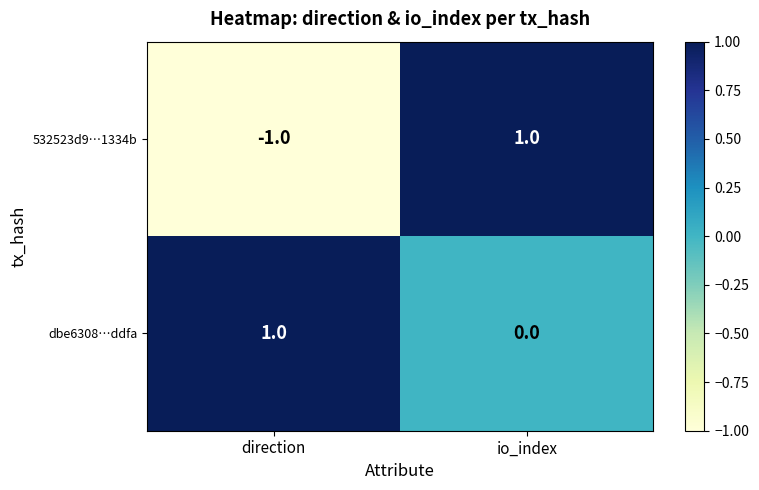

Rank the series by their average value, from highest to lowest.

dbe6308…ddfa, 532523d9…1334b